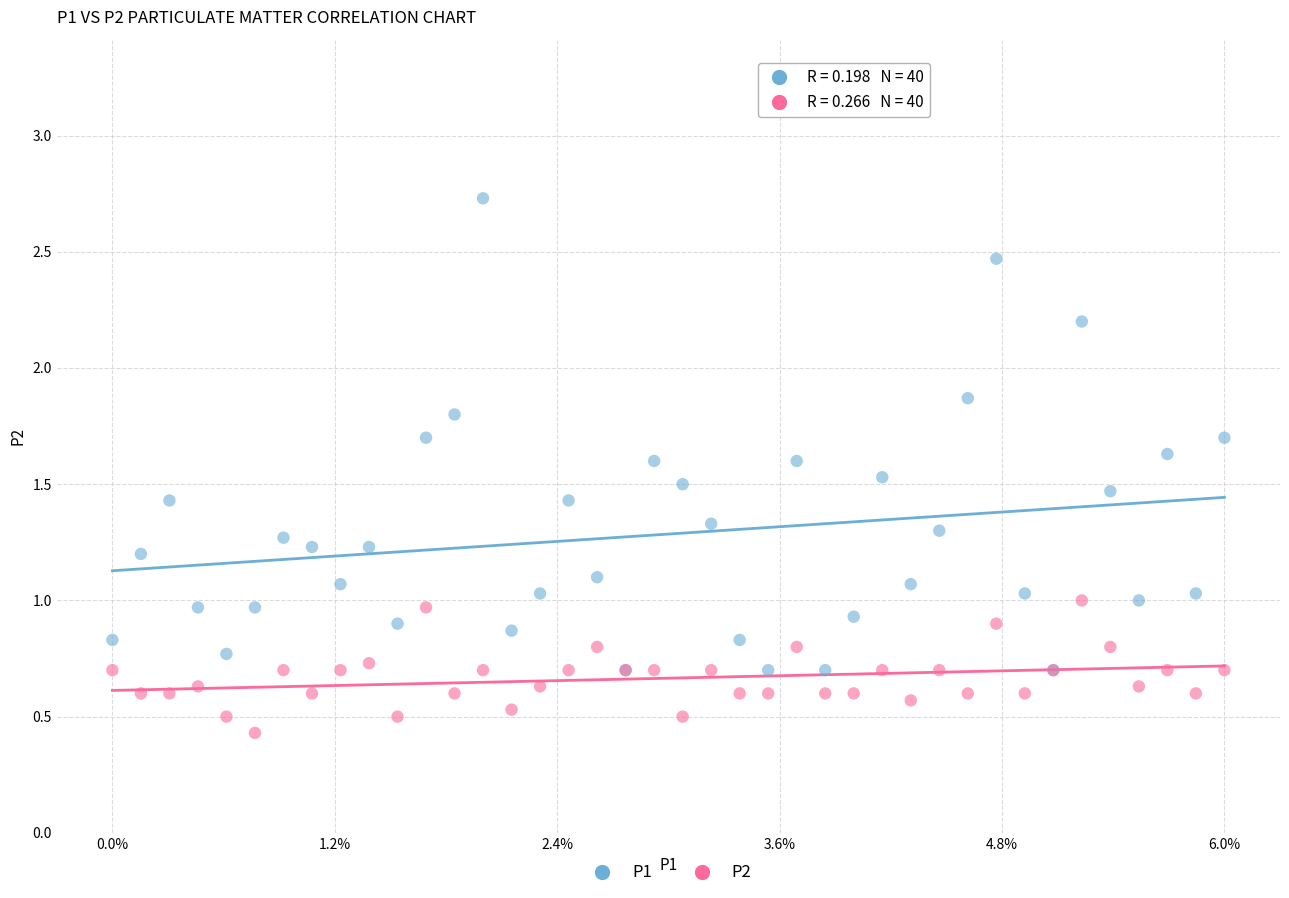

In the P2 series, what Y value is closest to 0?

0.4